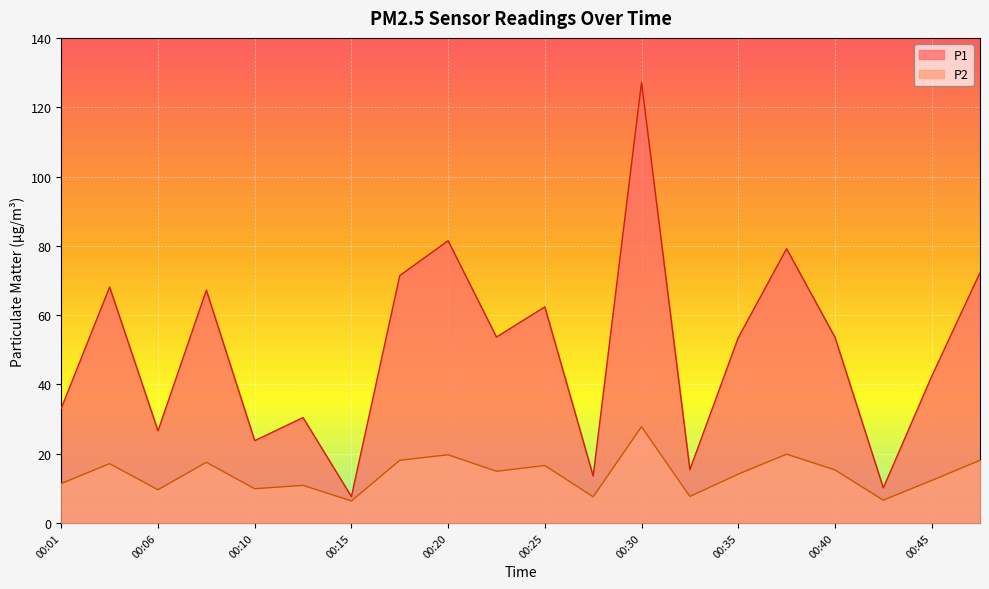

How many lines are shown in the chart?

2